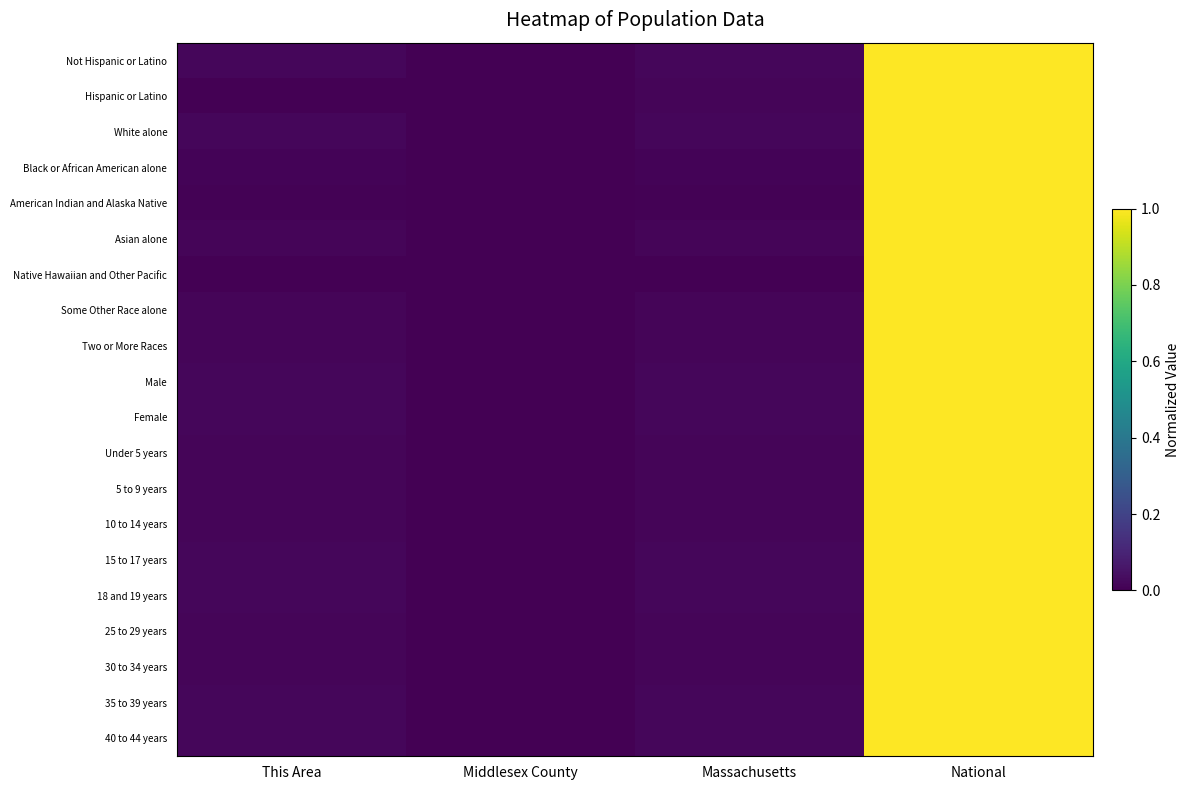

What is the total value across all series at National?

20.0